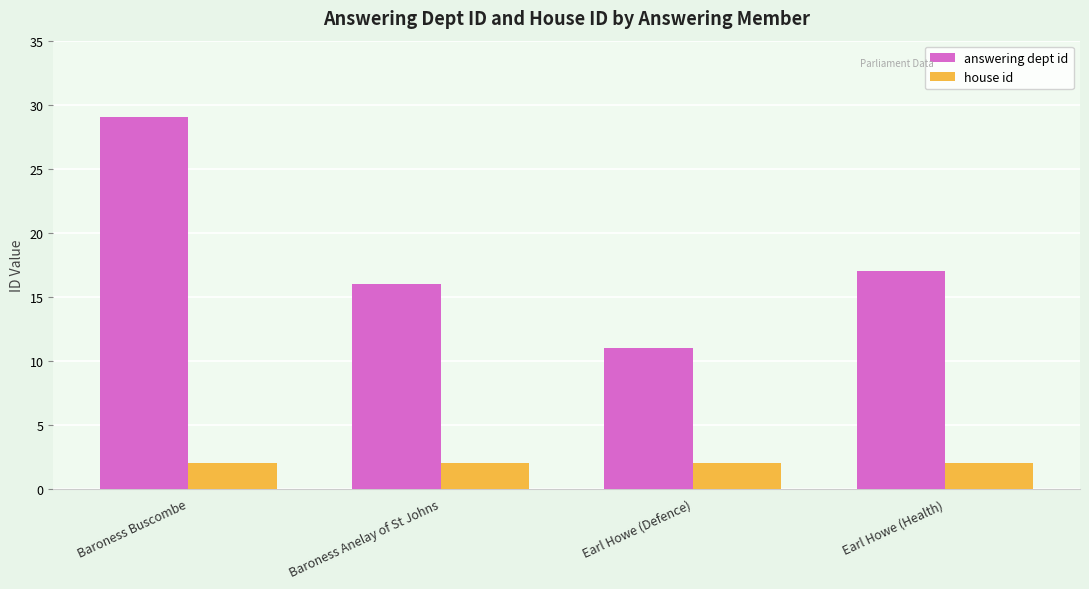

At which label does answering dept id reach its minimum?

Earl Howe (Defence)